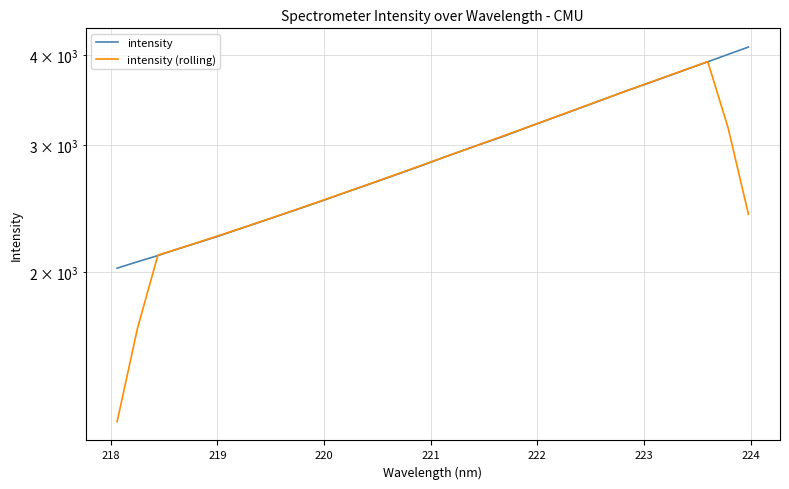

Rank the series by their maximum value, from highest to lowest.

intensity, intensity (rolling)